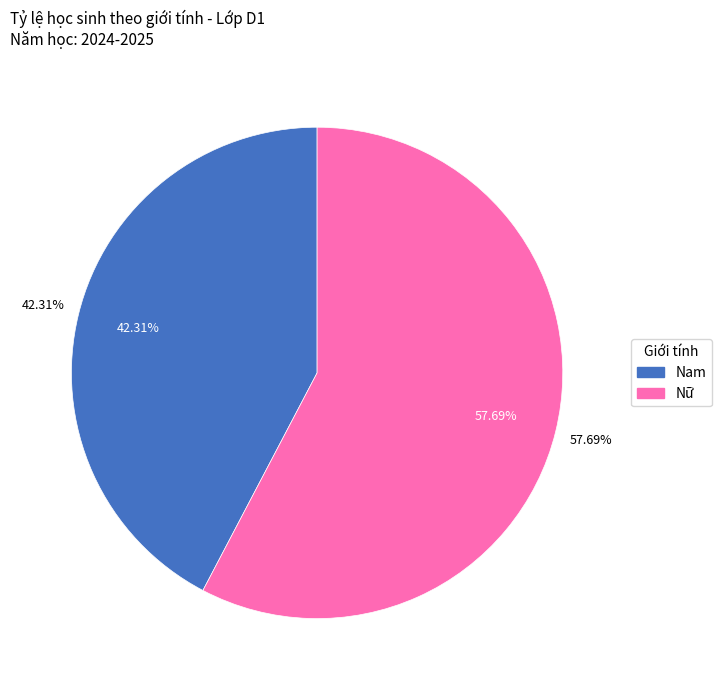

True or false: Nữ accounts for 55% of the total.

False